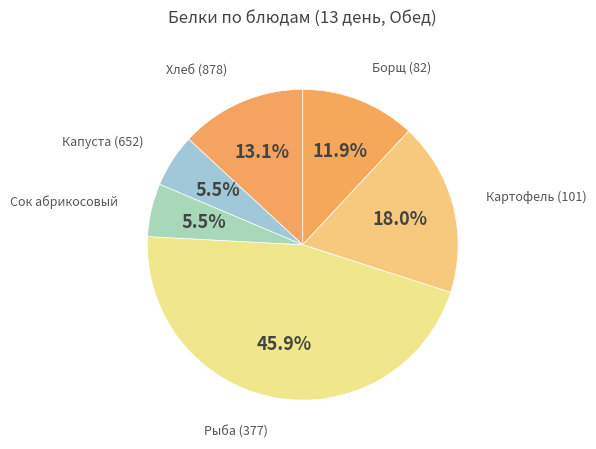

How many slices are in this pie chart?

6